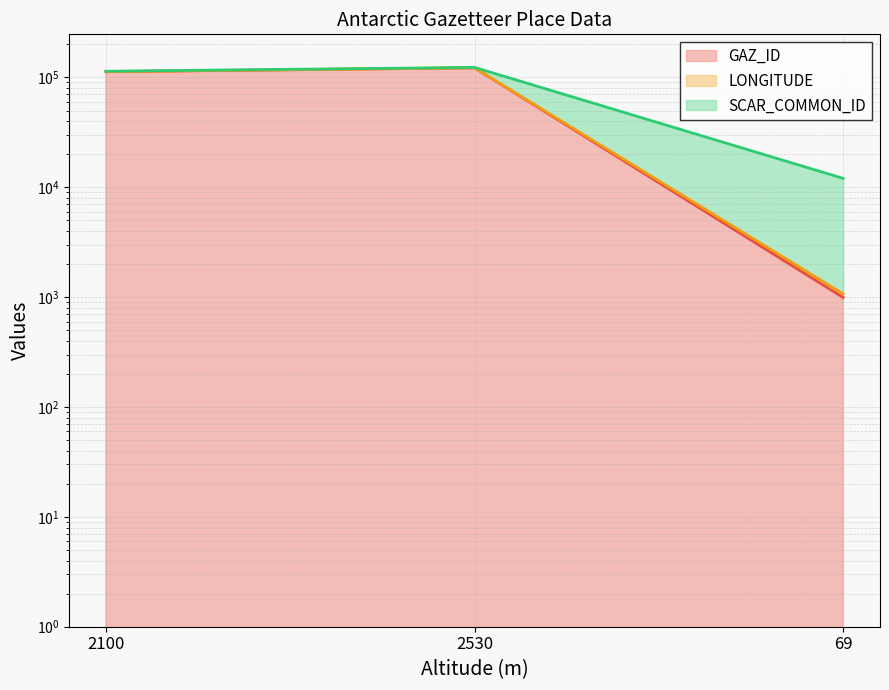

At which label does GAZ_ID (line) first exceed 112748?

2530